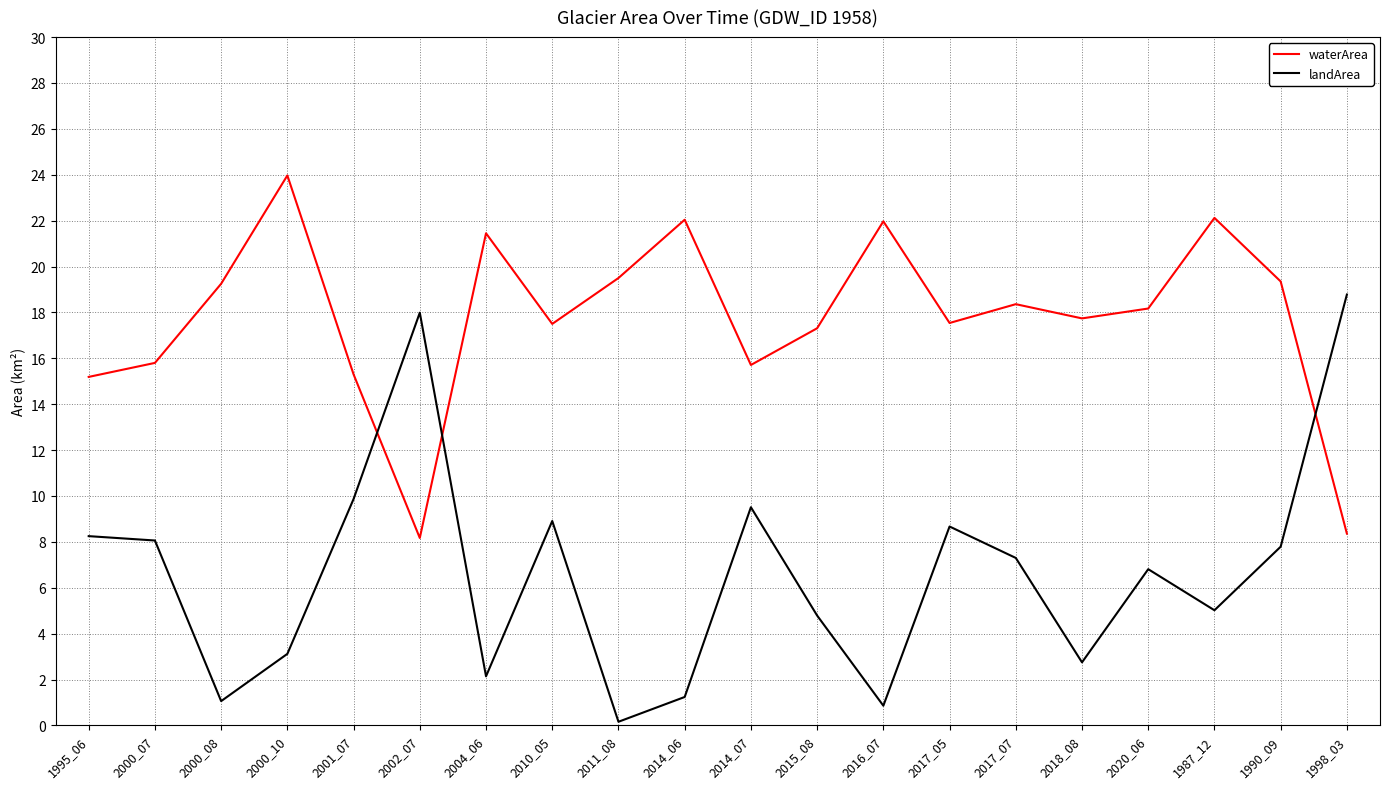

What is the difference between the highest and lowest values at 1987_12?

17.1